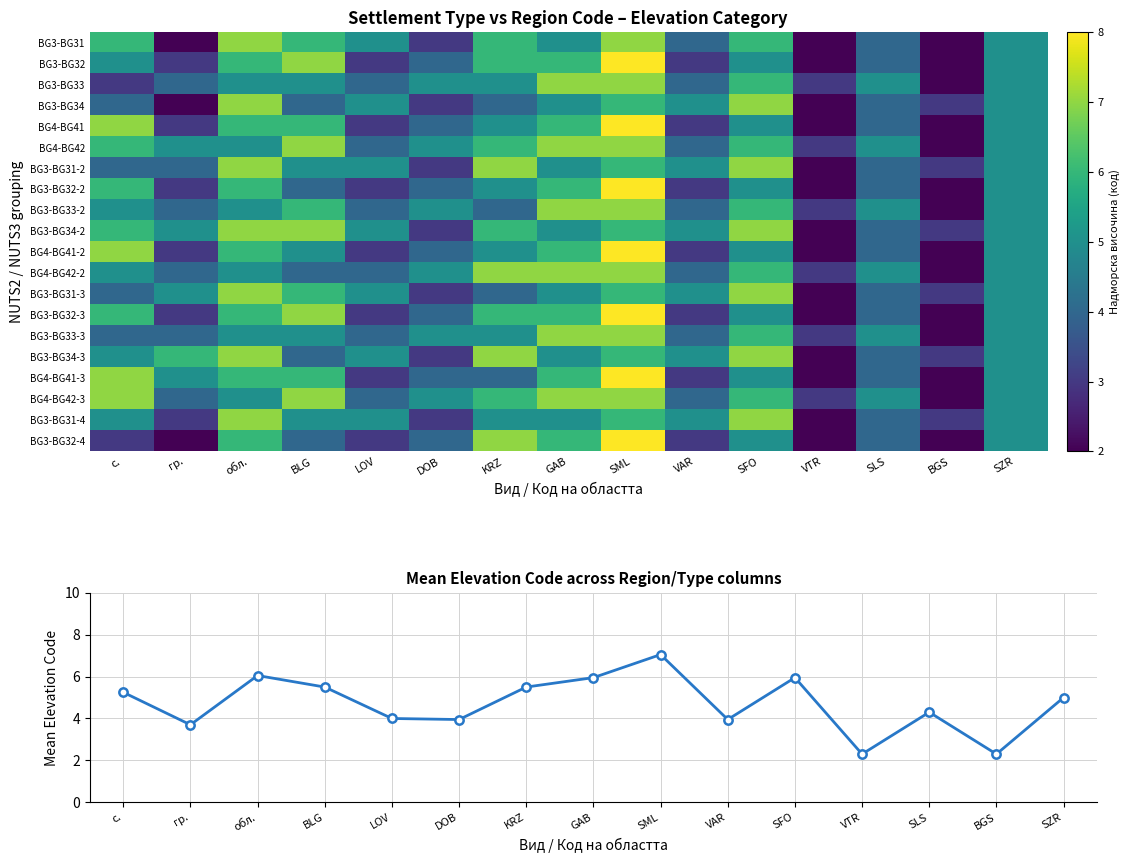

At how many categories does at least one series exceed 7?

1